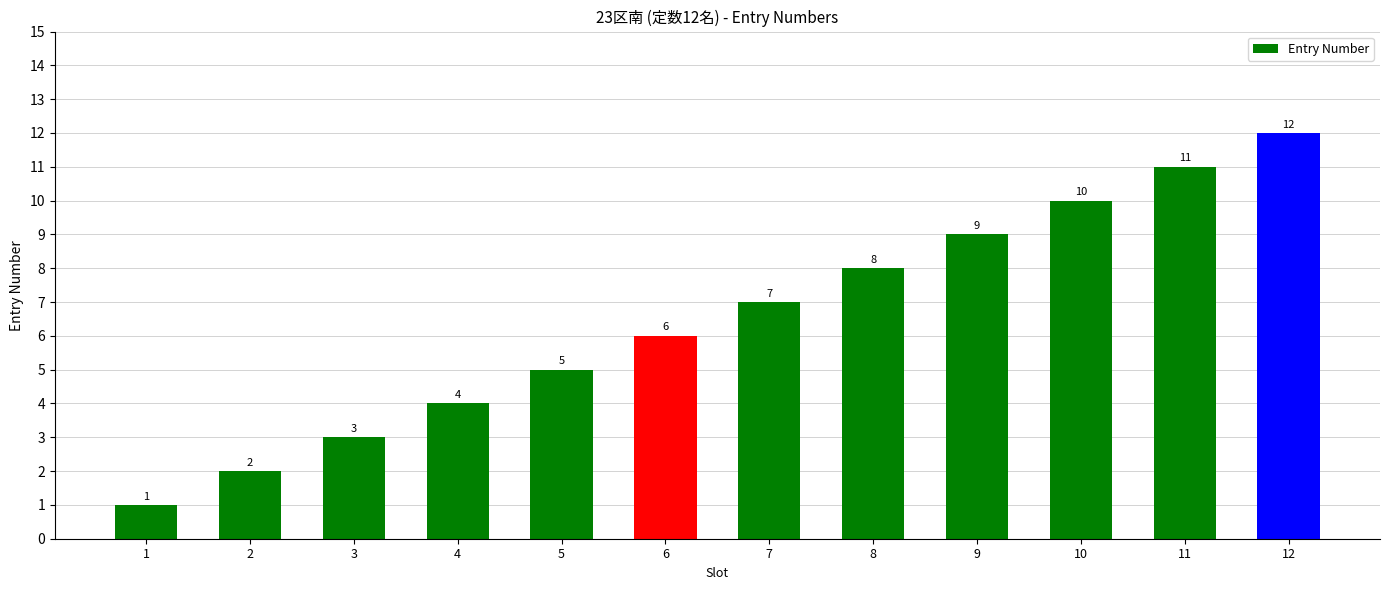

What is the value of the 7th bar from the left?

7